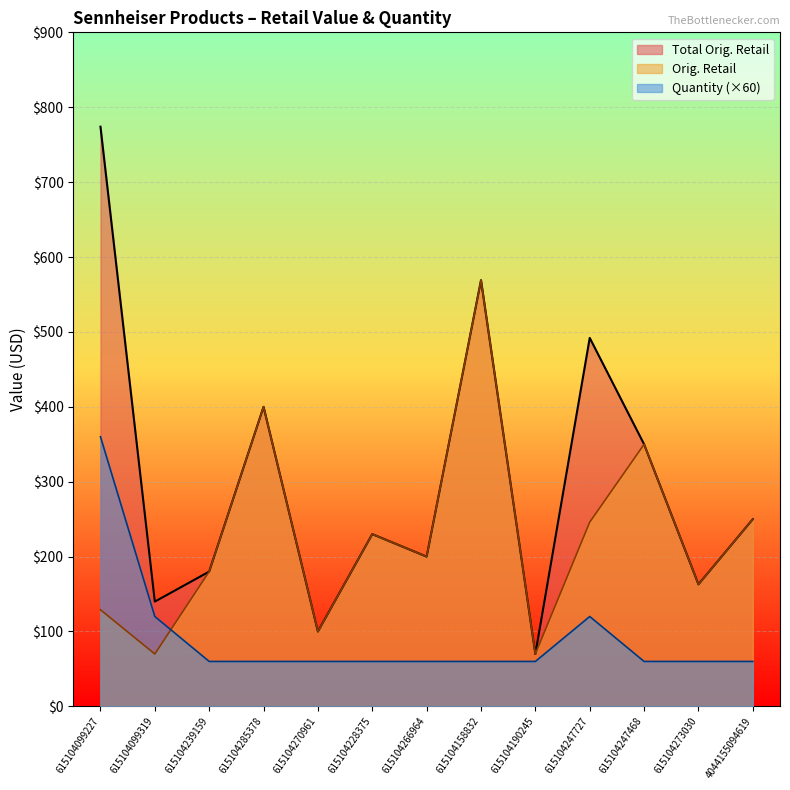

True or false: Quantity has more than 2 interior local peaks.

False